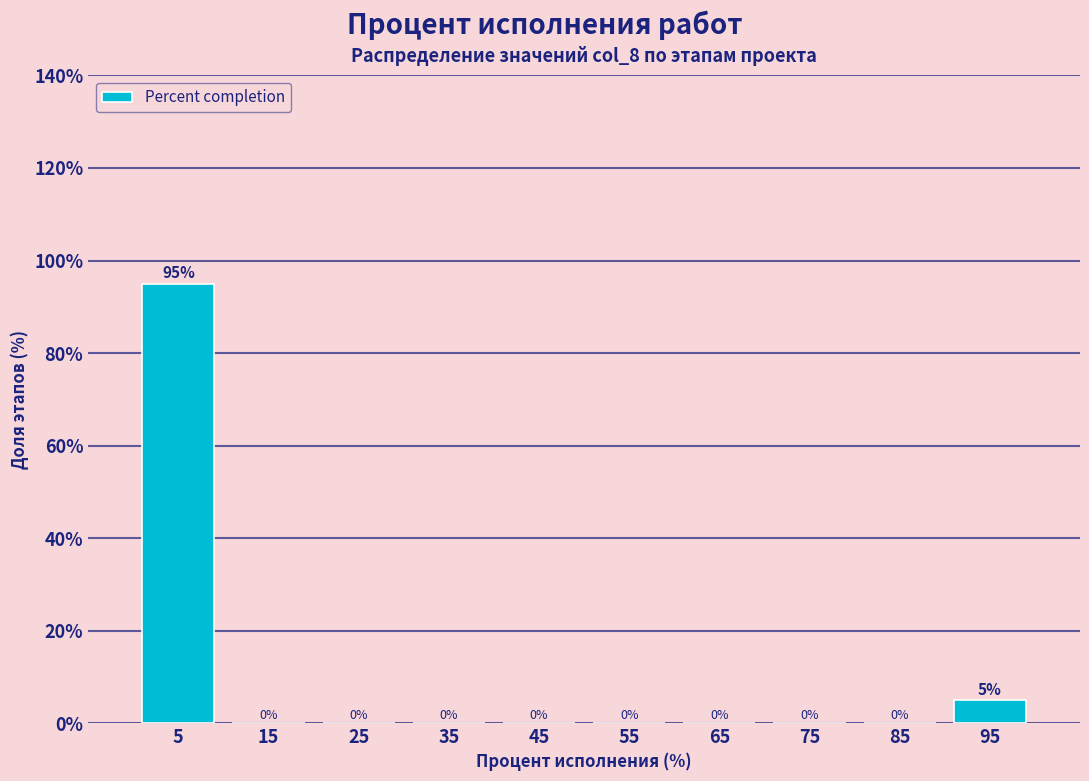

Reading left to right, transcribe this chart: for each bar, give the range it covers on the x-axis and its height.

0 to 10: 95
10 to 20: 0
20 to 30: 0
30 to 40: 0
40 to 50: 0
50 to 60: 0
60 to 70: 0
70 to 80: 0
80 to 90: 0
90 to 100: 5